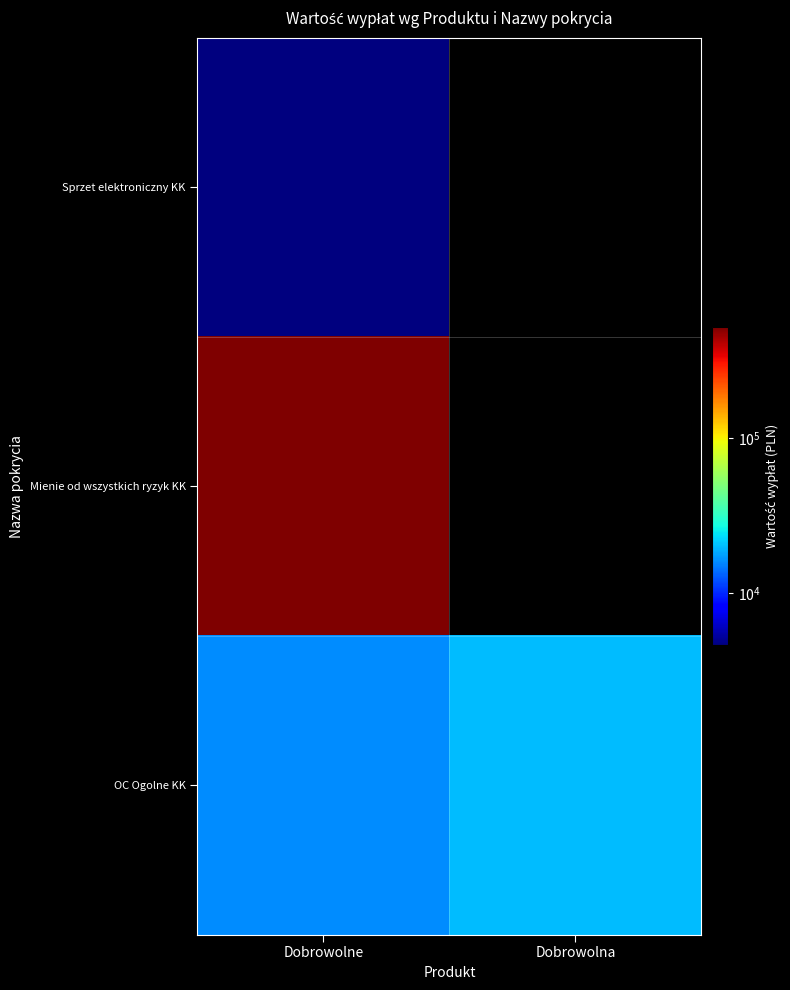

At which category is the sum across all series the highest?

Dobrowolne